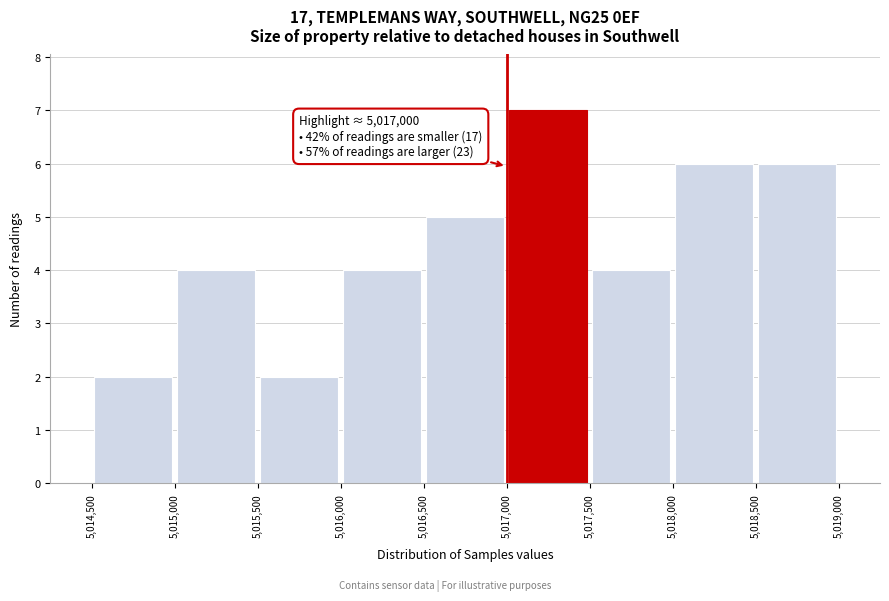

Which range on the x-axis has the tallest bar?

5,017,000 to 5,017,500